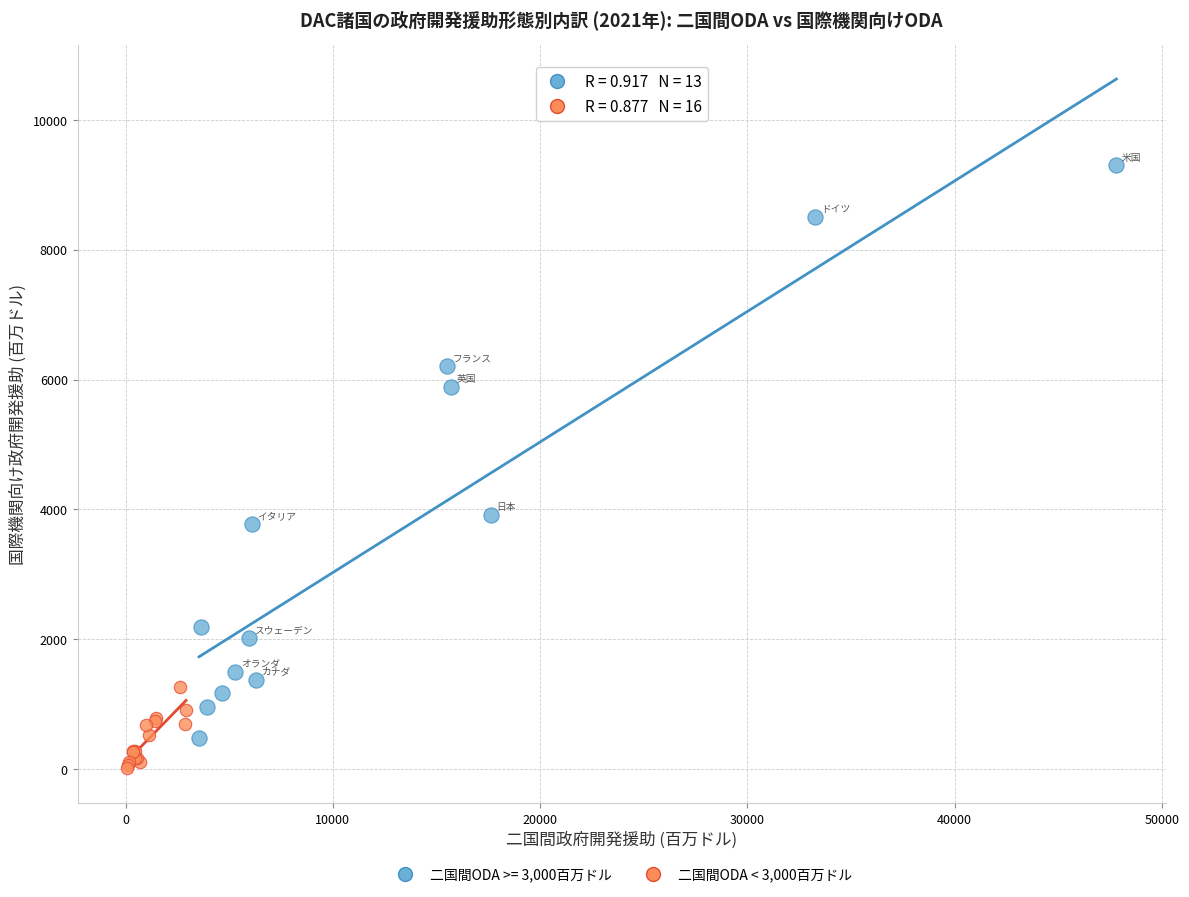

Which series reaches the maximum Y coordinate?

二国間ODA >= 3,000百万ドル